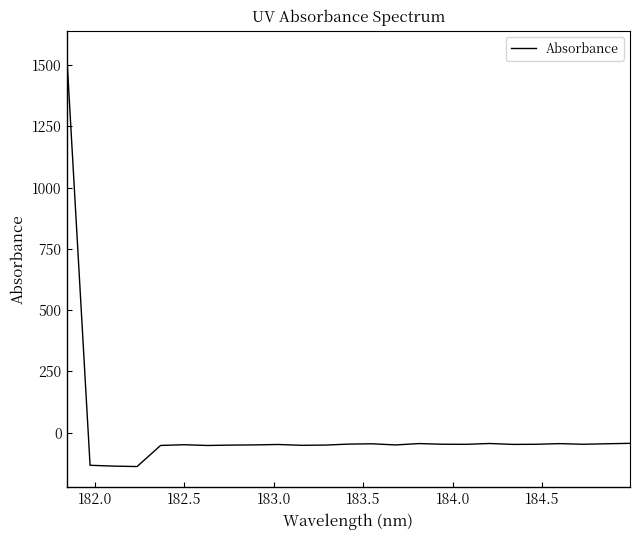

What is the difference between the second highest and minimum values?

94.7